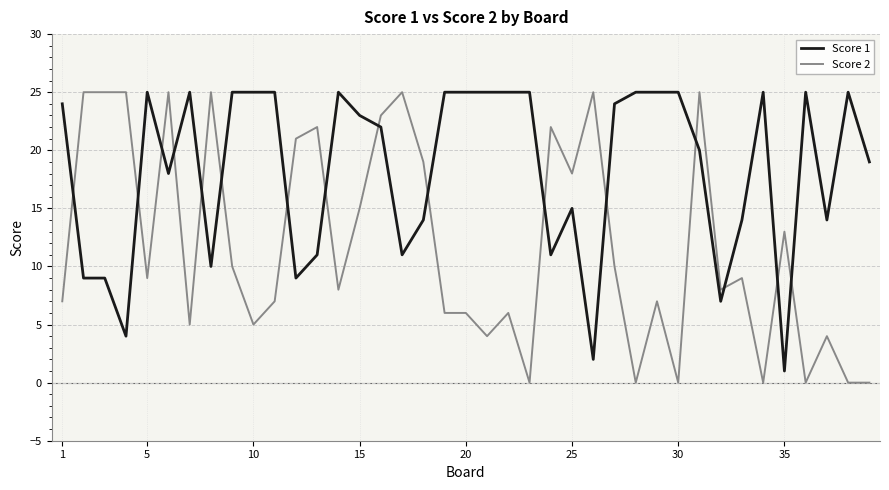

What is the maximum value shown in the chart?

25